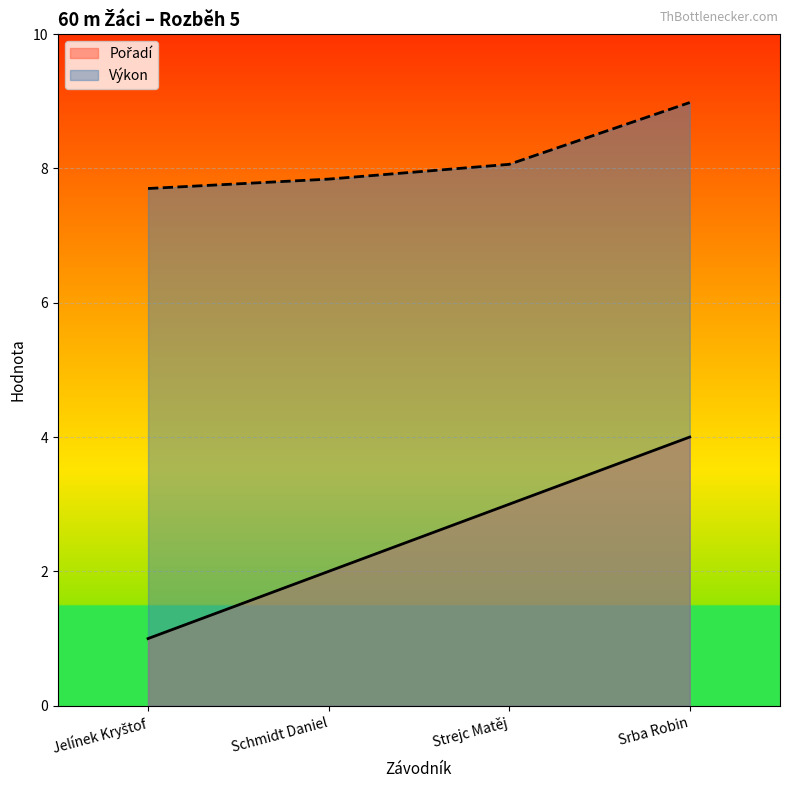

What is the difference between the maximum and minimum values in the Výkon series?

1.3